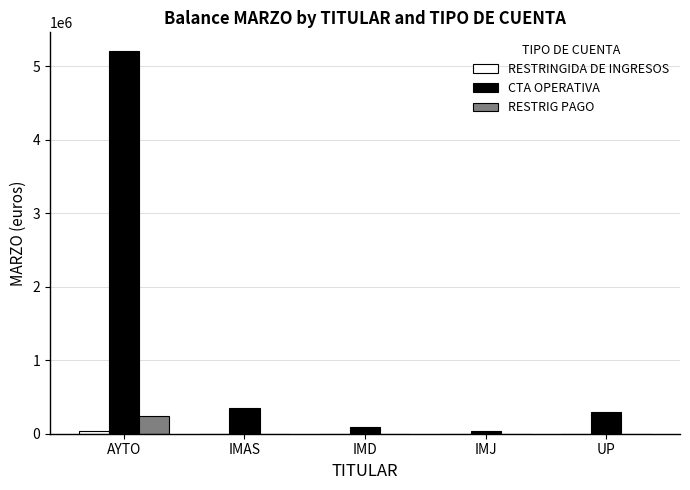

At which category is the sum across all series the highest?

AYTO